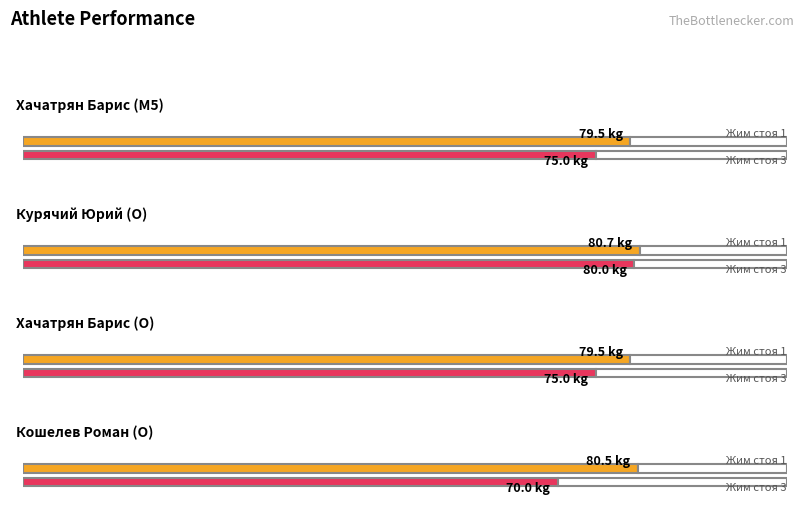

Rank the categories by Жим стоя 1 value from highest to lowest.

Курячий Юрий (O), Кошелев Роман (O), Хачатрян Барис (M5), Хачатрян Барис (O)